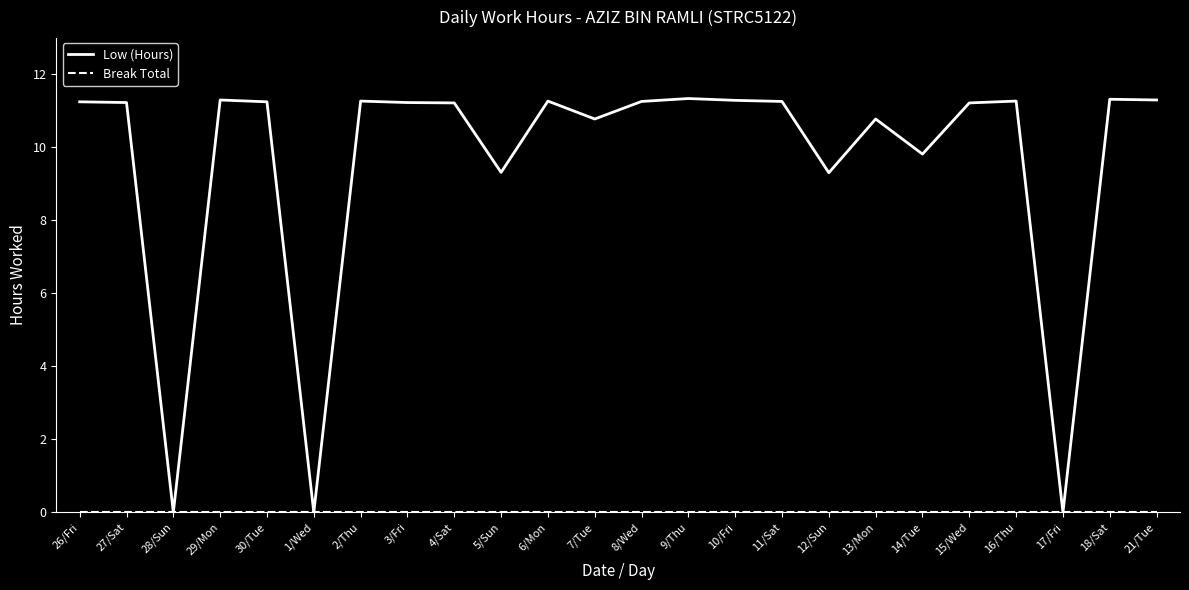

What position from the left is 30/Tue?

5